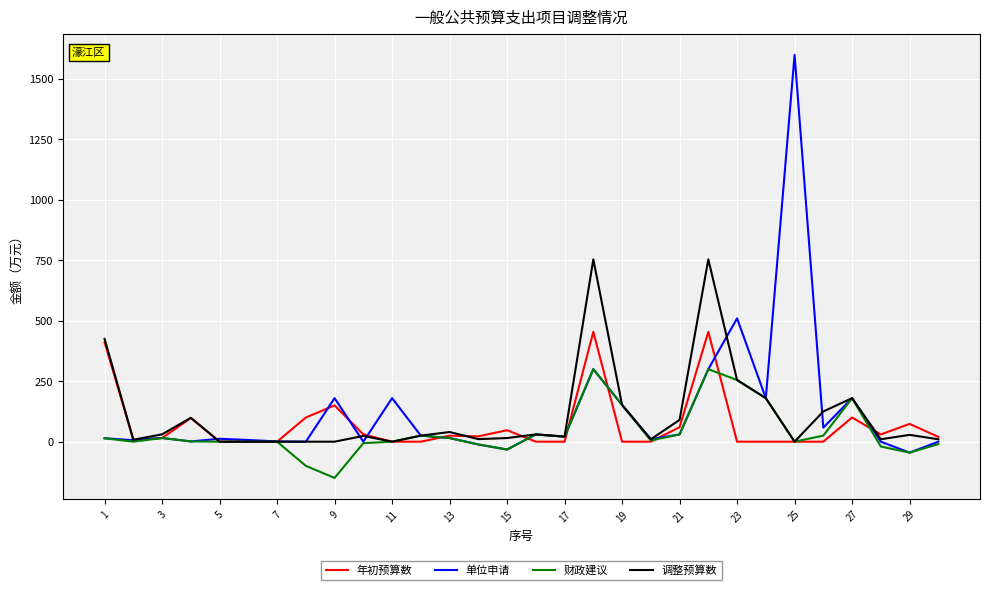

Which series has the widest spread of values?

单位申请